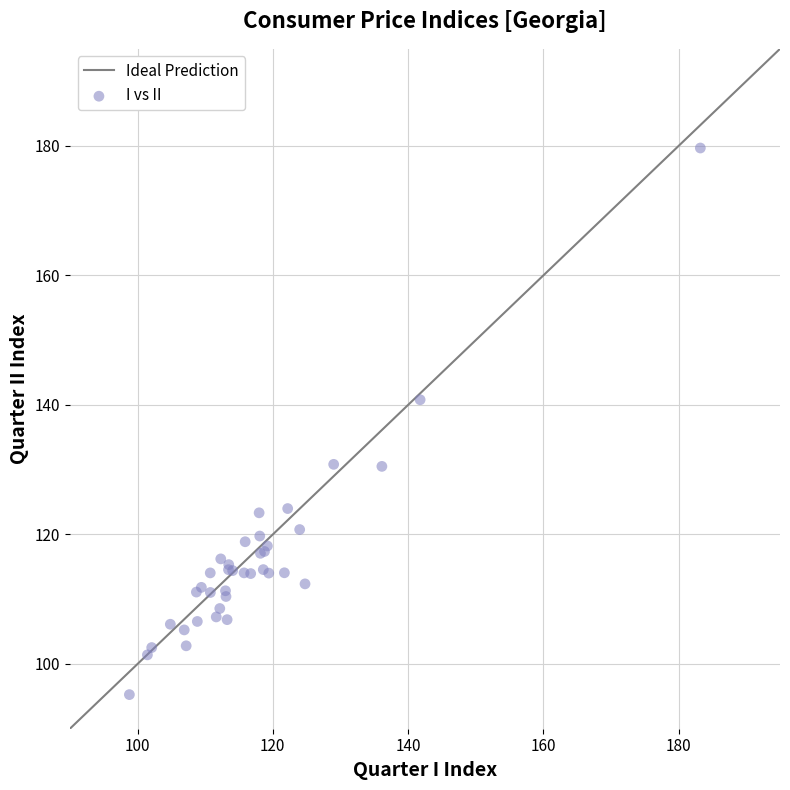

What Y value in the scatter plot is closest to 137?

140.8